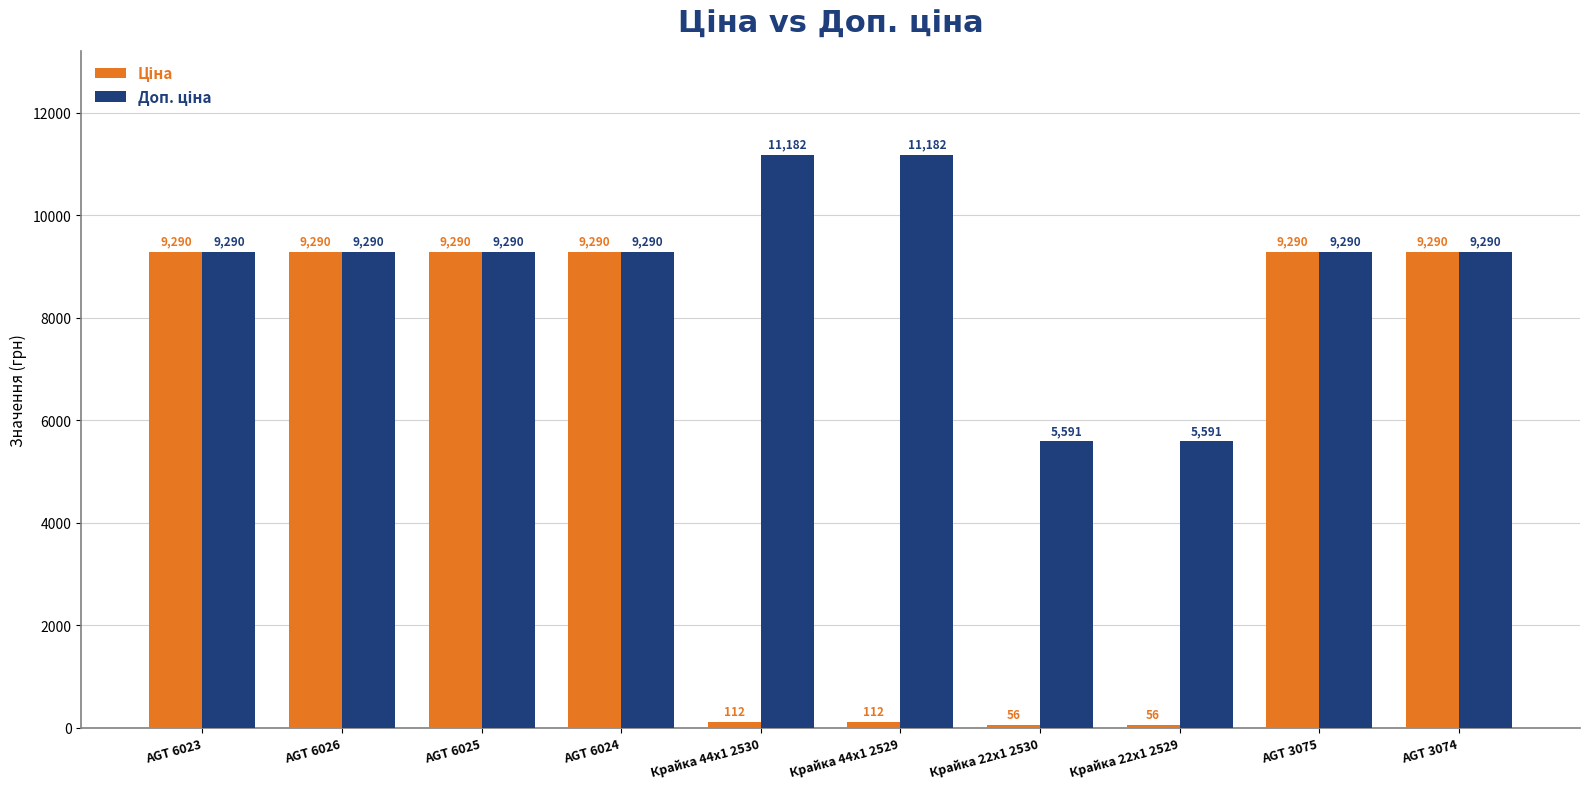

At how many categories does at least one series exceed 7921?

8